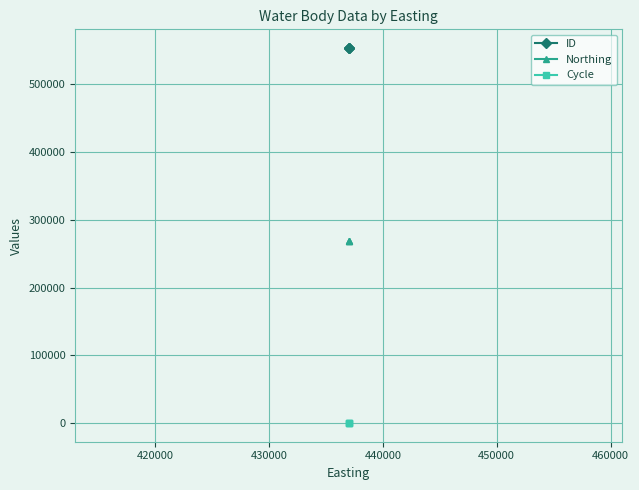

What is the minimum value for Northing?

268011